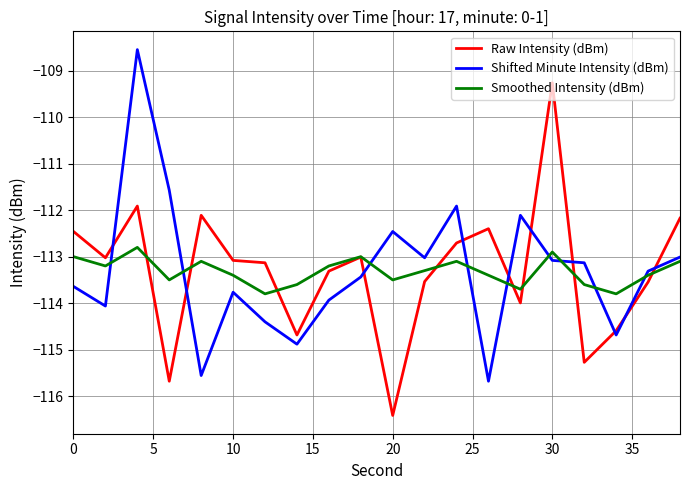

List the series in order of their overall mean, highest first.

Shifted Minute Intensity (dBm), Raw Intensity (dBm), Smoothed Intensity (dBm)